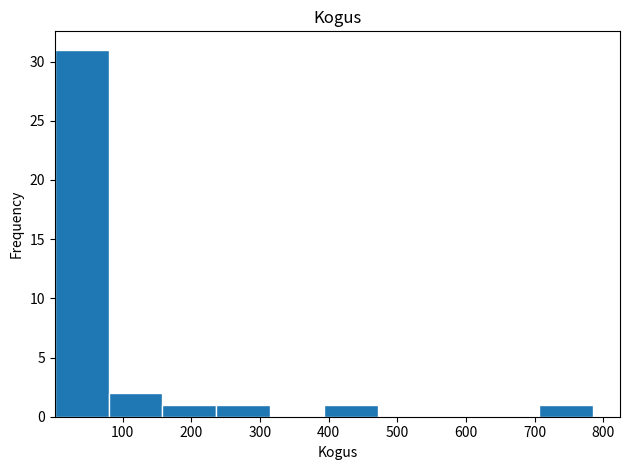

How tall is the bar that spans 390 to 470 on the x-axis? Neither the bar edges nor the heights are printed on the chart, so give them approximately, as read against the axes.

1